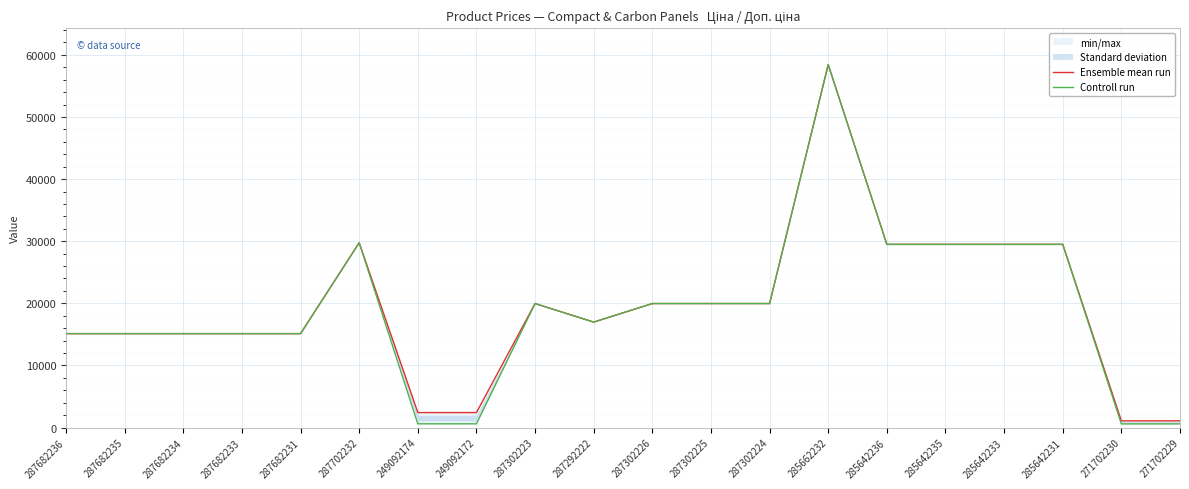

Which category has the lowest value in the Ensemble mean run series?

271702230